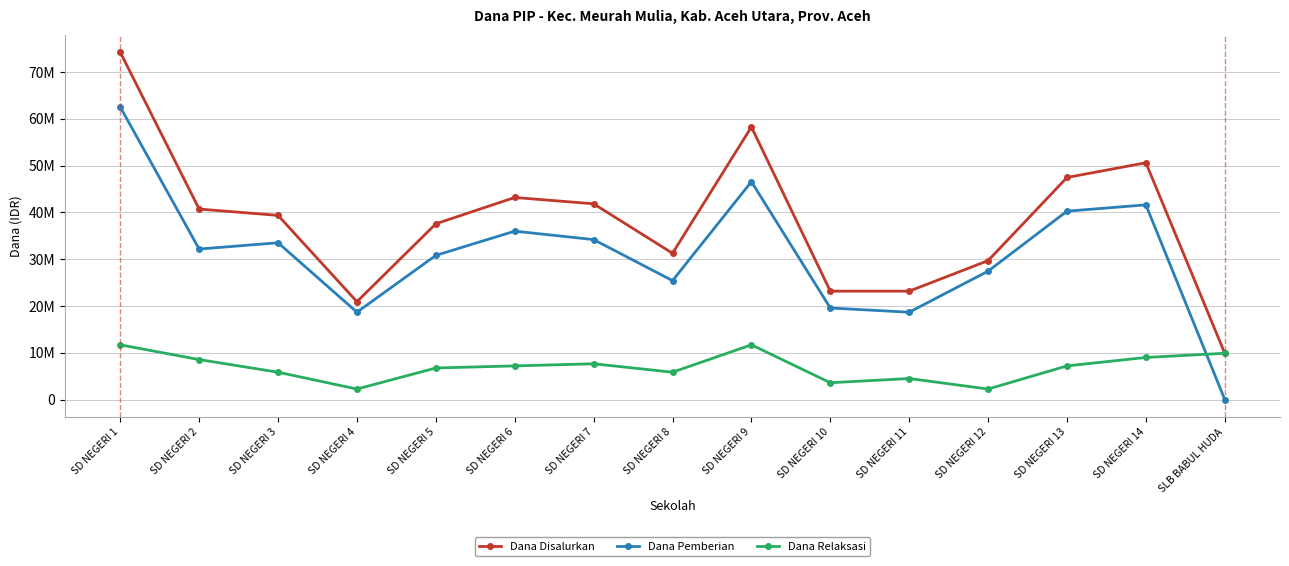

Reading right to left, list all the values displayed in this chart.

Dana Disalurkan: 9900000	50625000	47475000	29700000	23175000	23175000	58275000	31275000	41850000	43200000	37575000	20925000	39375000	40725000	74250000
Dana Pemberian: 0	41625000	40275000	27450000	18675000	19575000	46575000	25425000	34200000	36000000	30825000	18675000	33525000	32175000	62550000
Dana Relaksasi: 9900000	9000000	7200000	2250000	4500000	3600000	11700000	5850000	7650000	7200000	6750000	2250000	5850000	8550000	11700000